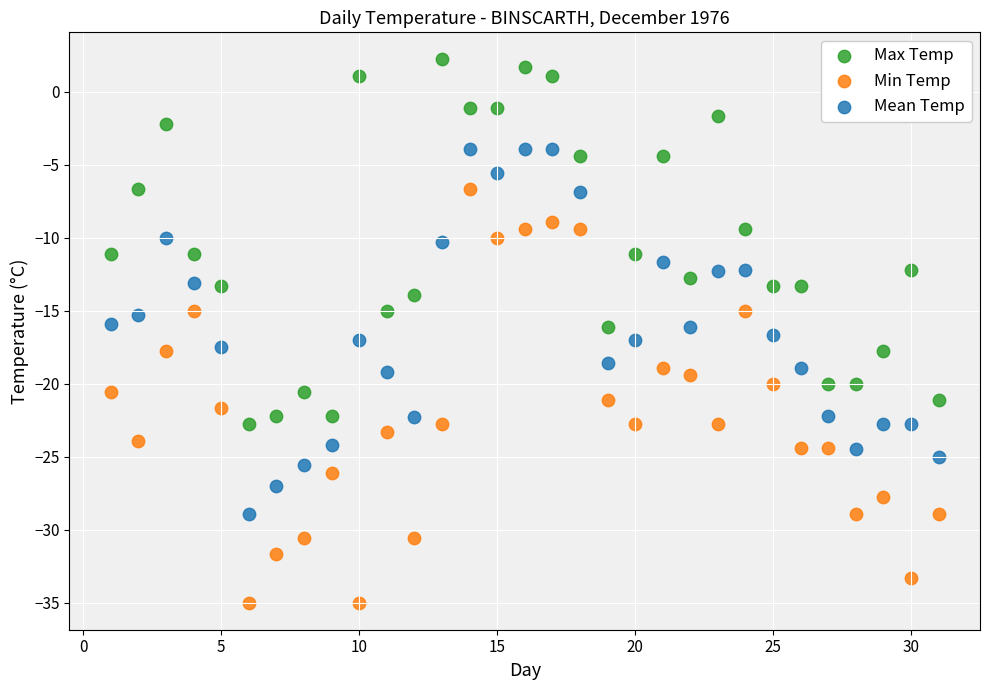

Across all data points, what is the range of Y values (max minus min)?

37.2